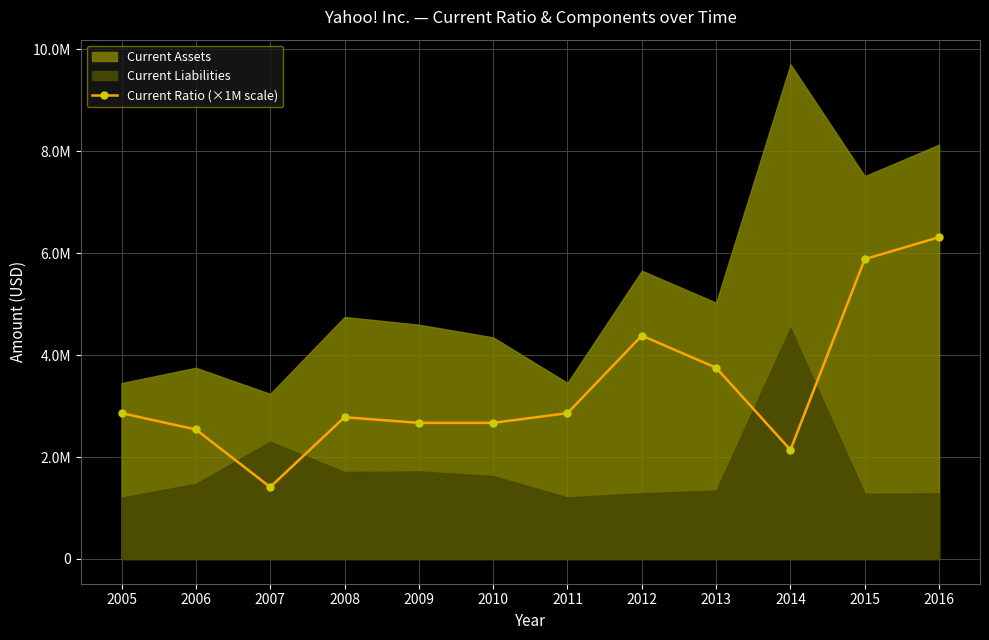

Where is the first local maximum?

2008